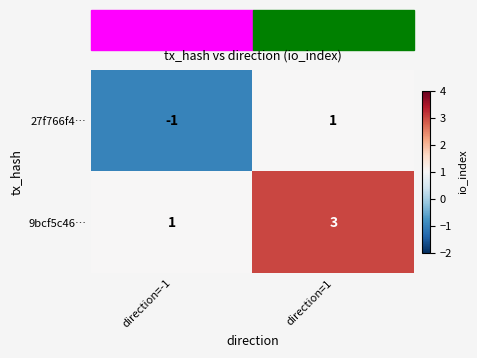

At direction=-1, list the series in order from smallest to largest.

27f766f4…, 9bcf5c46…